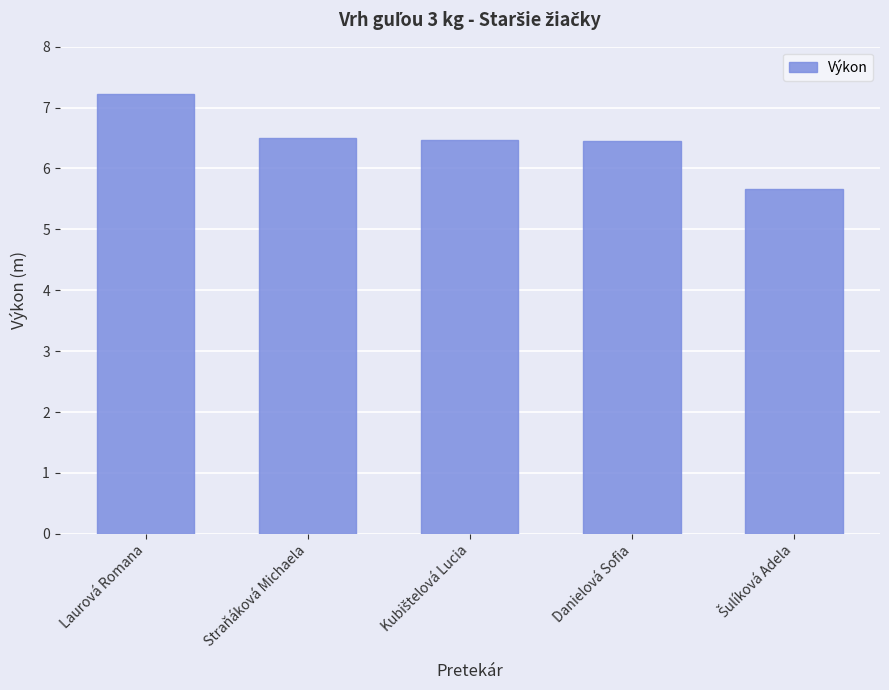

What is the change in value from Laurová Romana to Danielová Sofia?

-0.8